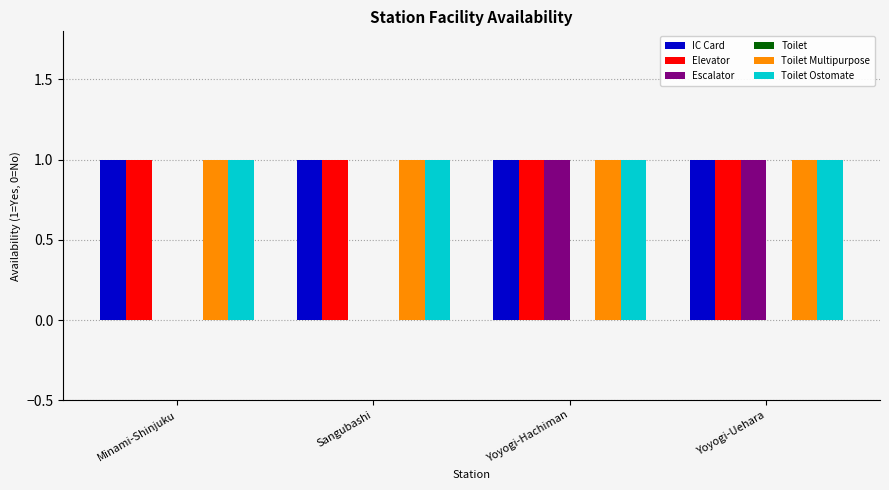

Reading right to left, what are all the values shown in this chart?

IC Card: Yoyogi-Uehara=1	Yoyogi-Hachiman=1	Sangubashi=1	Minami-Shinjuku=1
Elevator: Yoyogi-Uehara=1	Yoyogi-Hachiman=1	Sangubashi=1	Minami-Shinjuku=1
Escalator: Yoyogi-Uehara=1	Yoyogi-Hachiman=1	Sangubashi=0	Minami-Shinjuku=0
Toilet Multipurpose: Yoyogi-Uehara=1	Yoyogi-Hachiman=1	Sangubashi=1	Minami-Shinjuku=1
Toilet Ostomate: Yoyogi-Uehara=1	Yoyogi-Hachiman=1	Sangubashi=1	Minami-Shinjuku=1